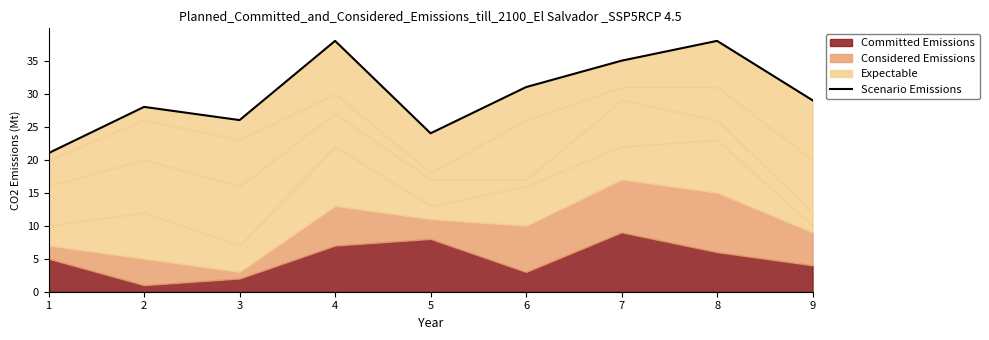

Rank the categories by value from highest to lowest.

4, 8, 7, 6, 9, 2, 3, 5, 1